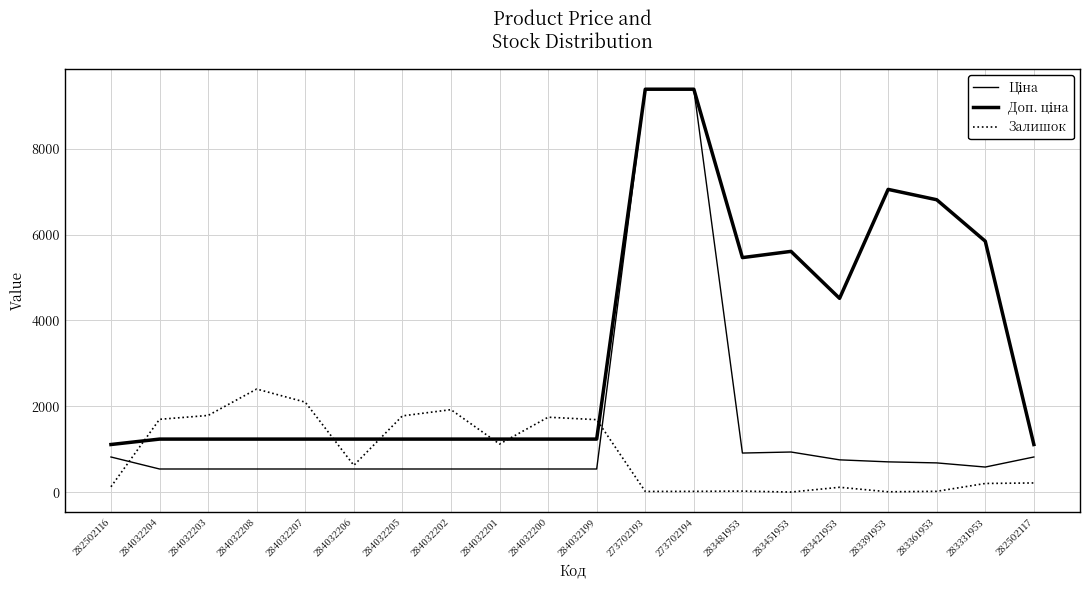

Which series has the largest range (max minus min)?

Ціна